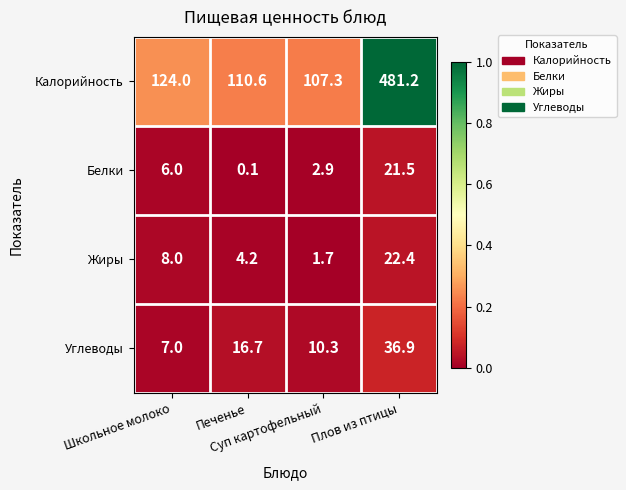

What is the difference between the highest and lowest values at Печенье?

110.5